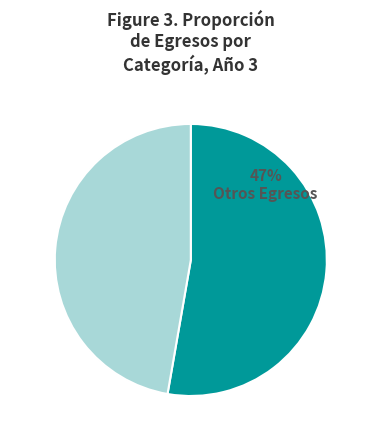

Is there any slice that represents more than half of the pie?

Yes